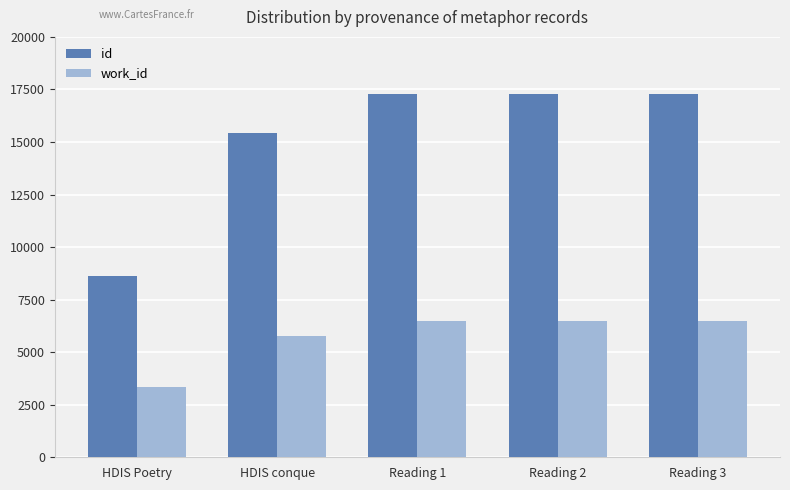

How many groups of bars are there?

5